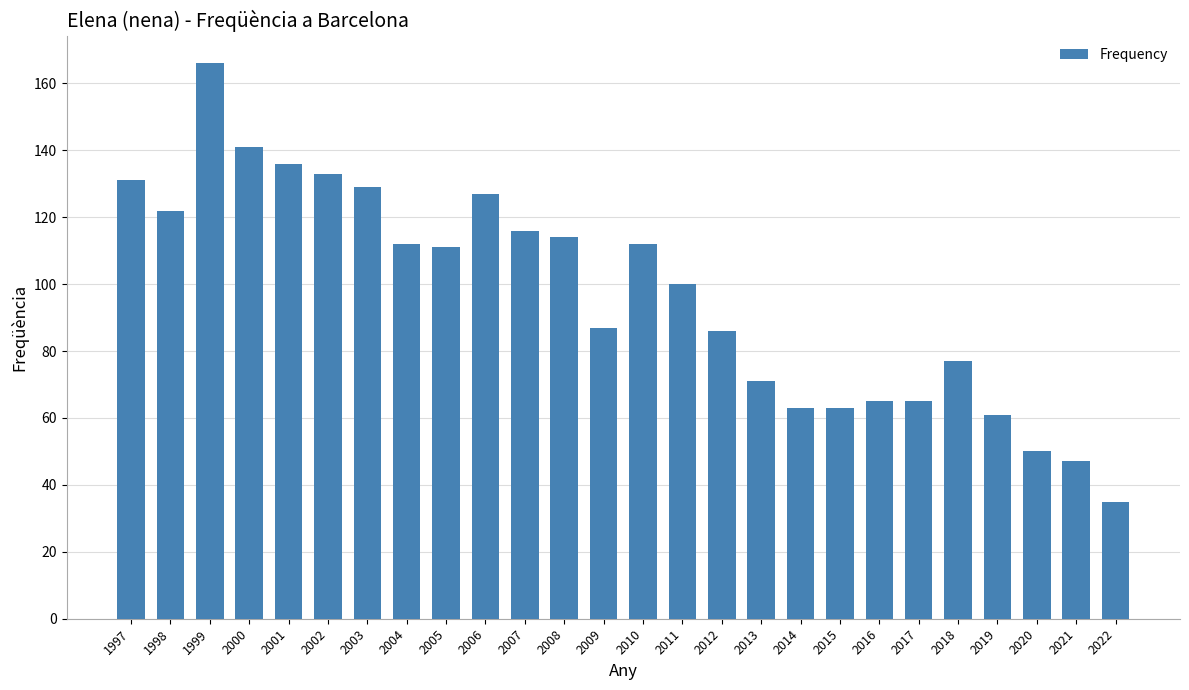

True or false: the data shows 63 at 2014.

True